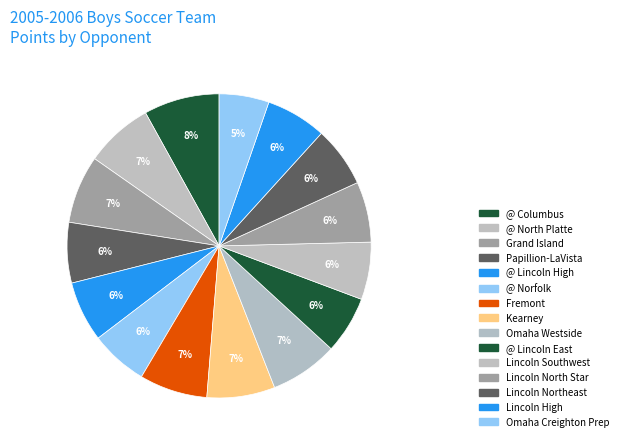

Rank the categories by value from highest to lowest.

@ Columbus, @ North Platte, Grand Island, Fremont, Kearney, Omaha Westside, Papillion-LaVista, @ Lincoln High, Lincoln North Star, Lincoln Northeast, Lincoln High, @ Norfolk, @ Lincoln East, Lincoln Southwest, Omaha Creighton Prep